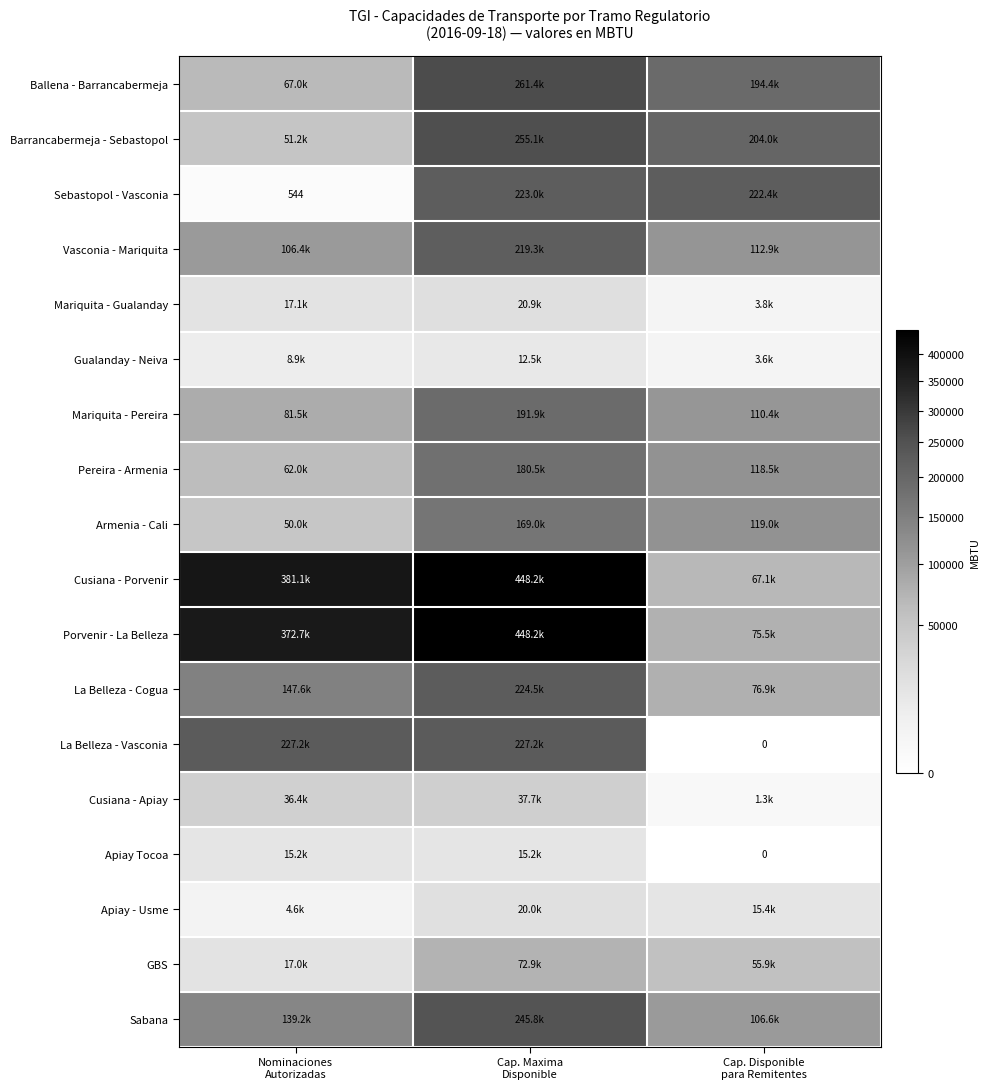

At how many categories does at least one series exceed 301134?

2